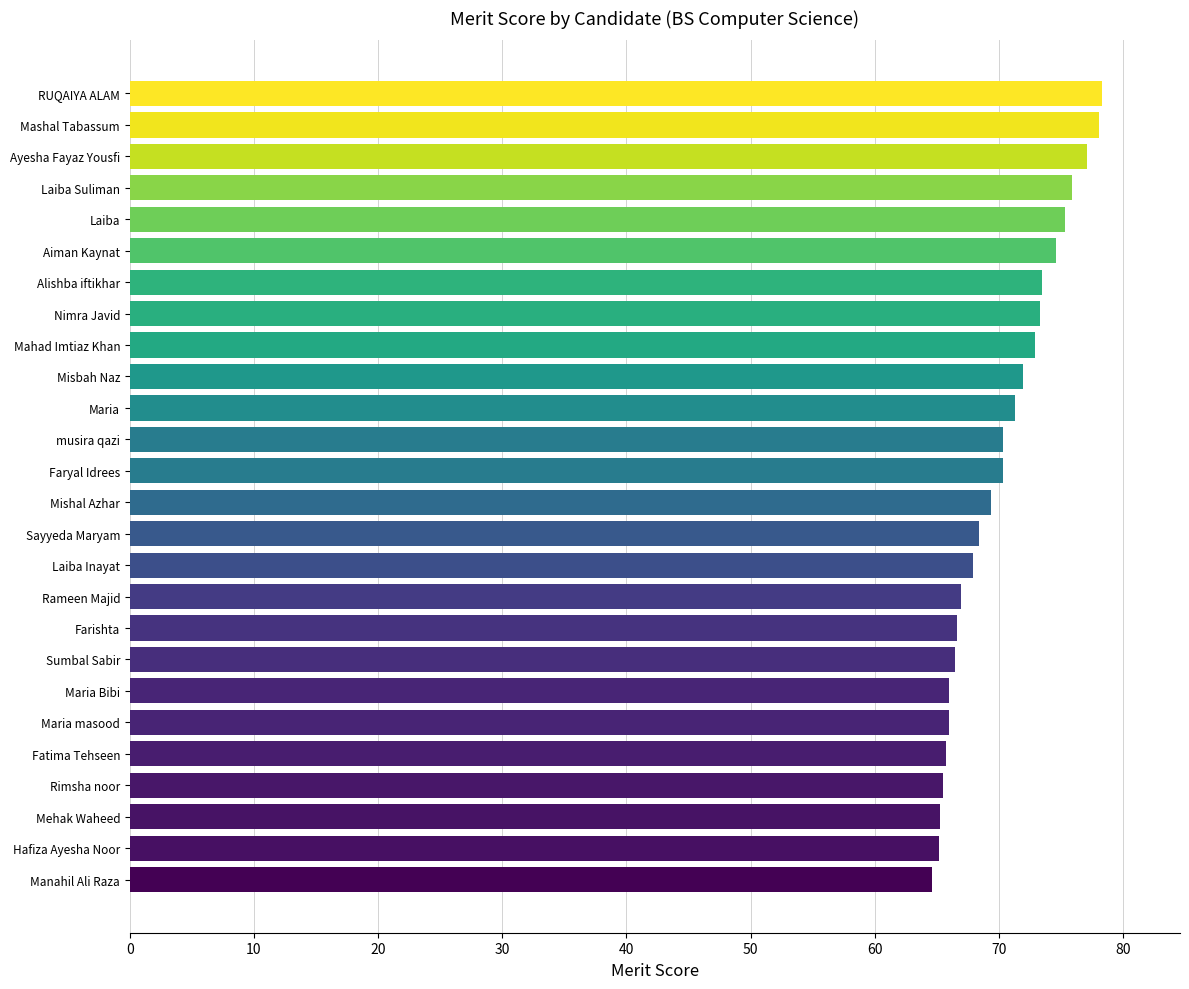

What is the sum of all values?

1826.9